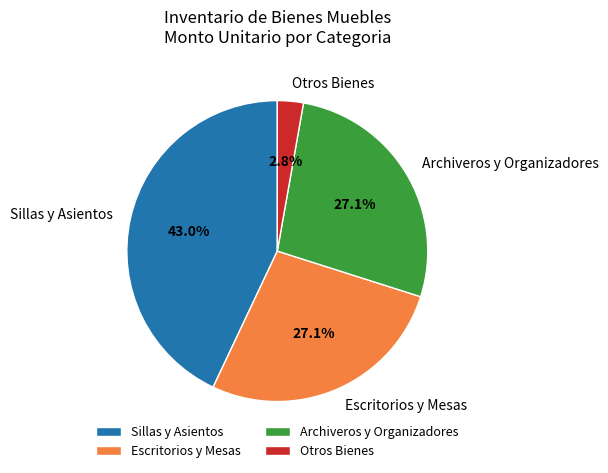

What is the smallest slice in the pie chart?

Otros Bienes